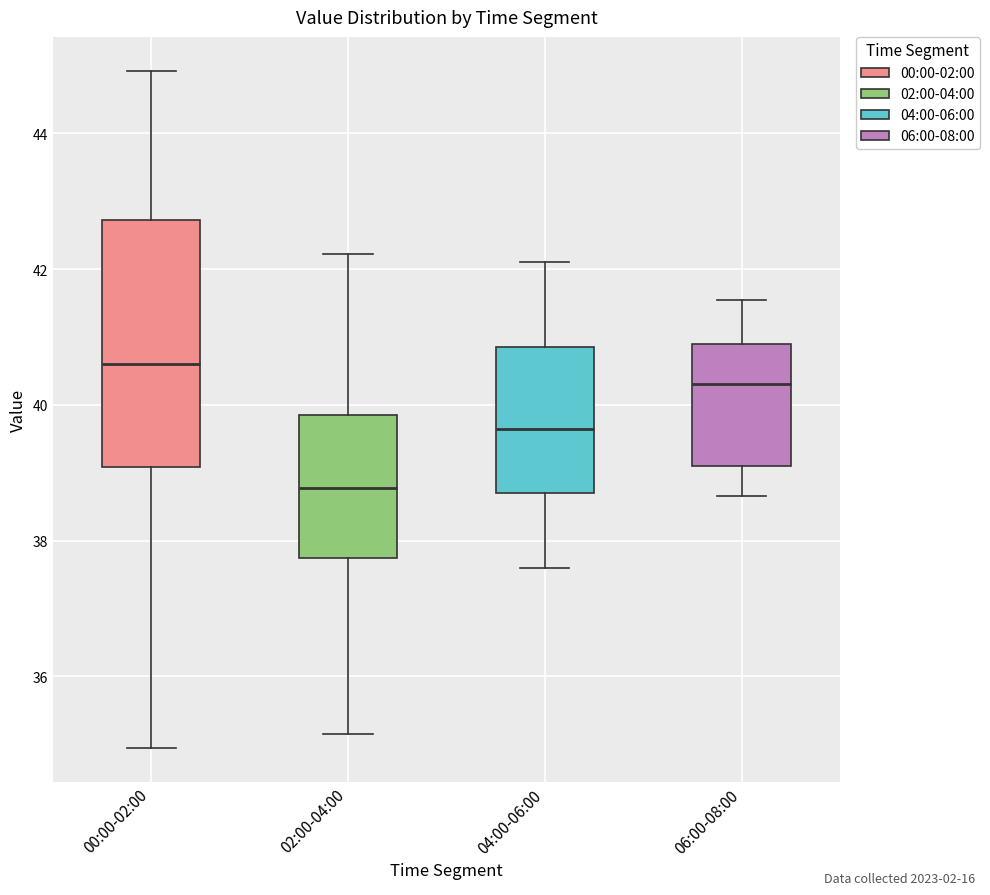

Which box is the tallest, from its lower edge to its upper edge?

00:00-02:00